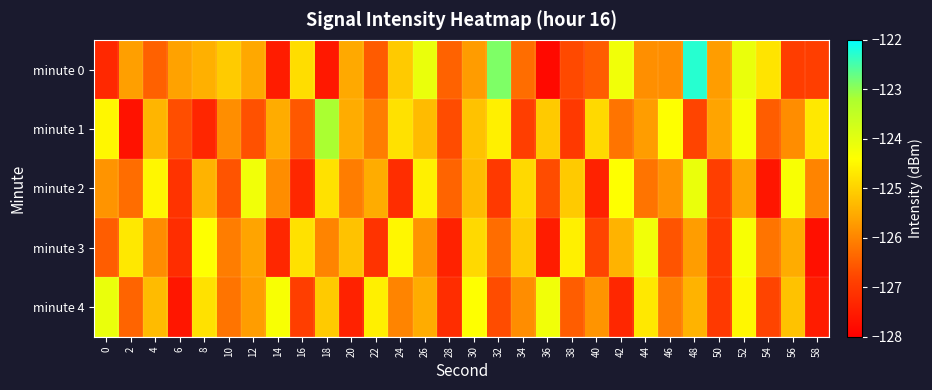

Rank the series at 28 from highest to lowest value.

minute 2, minute 0, minute 1, minute 4, minute 3